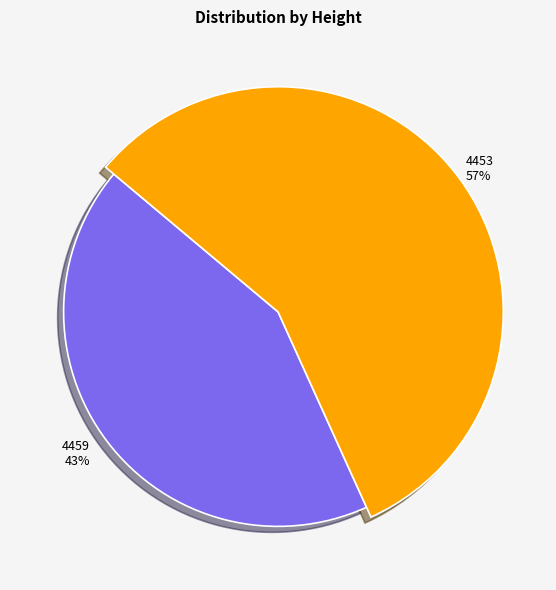

What percentage is NOT represented by 4459?

57.1%